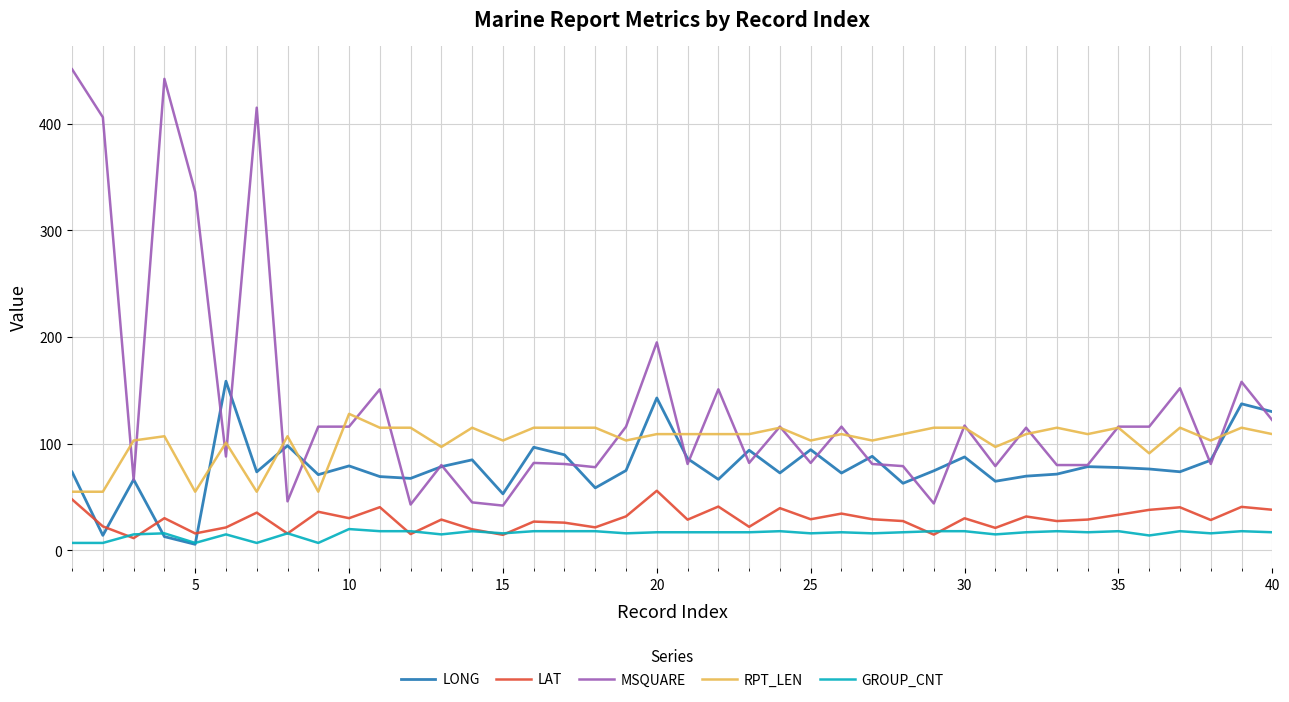

What is the minimum value for LAT?

11.5